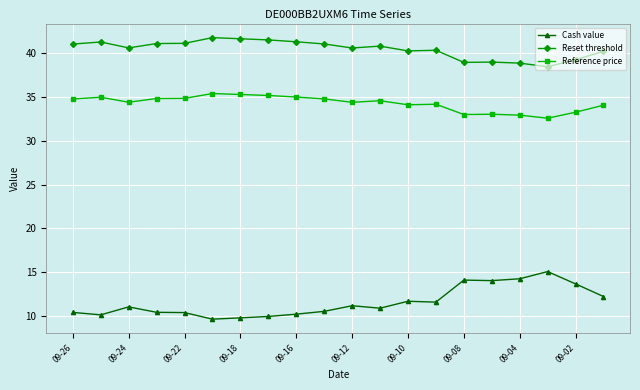

What is the greatest value displayed?

41.7